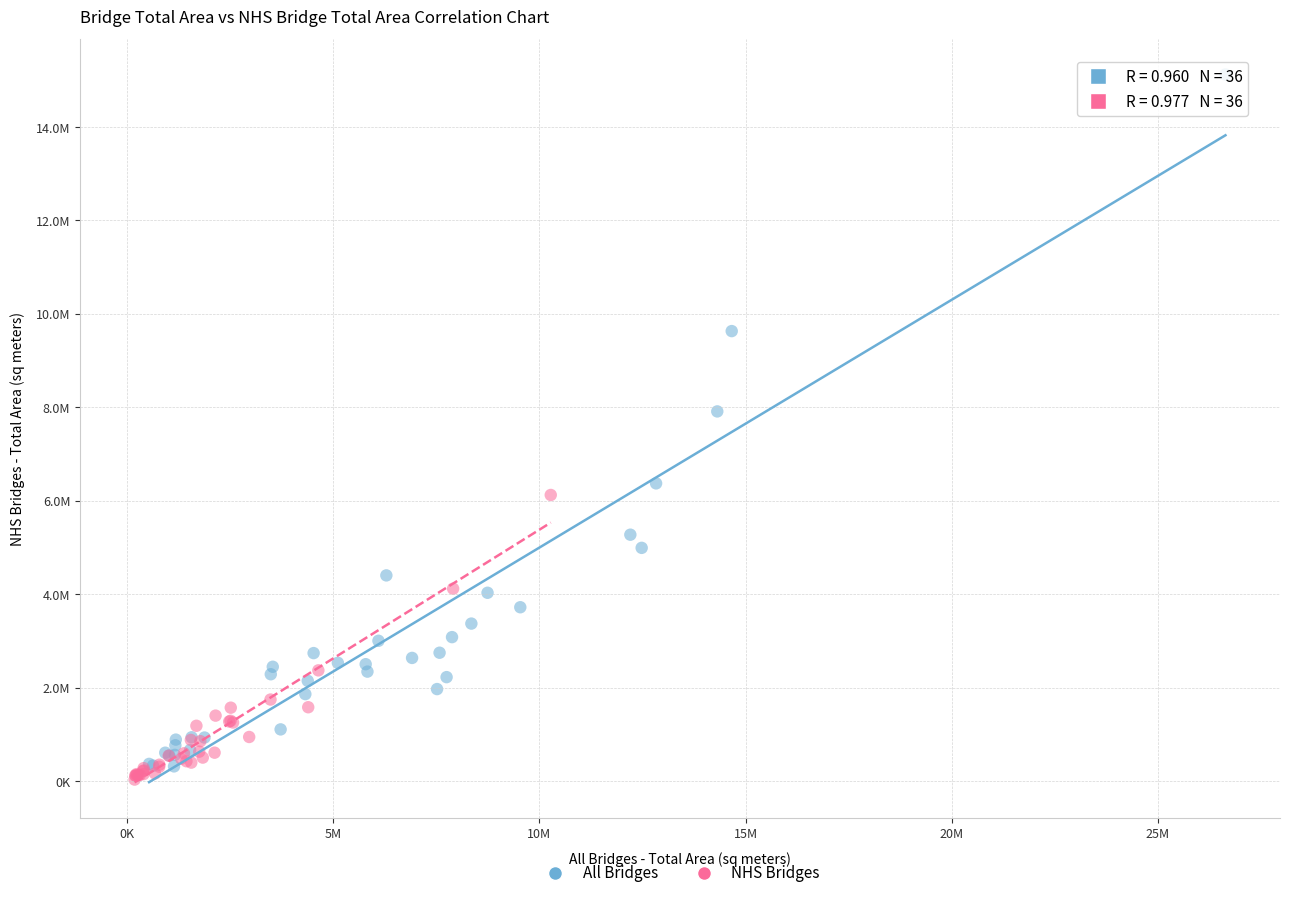

Which series reaches the maximum Y coordinate?

All Bridges